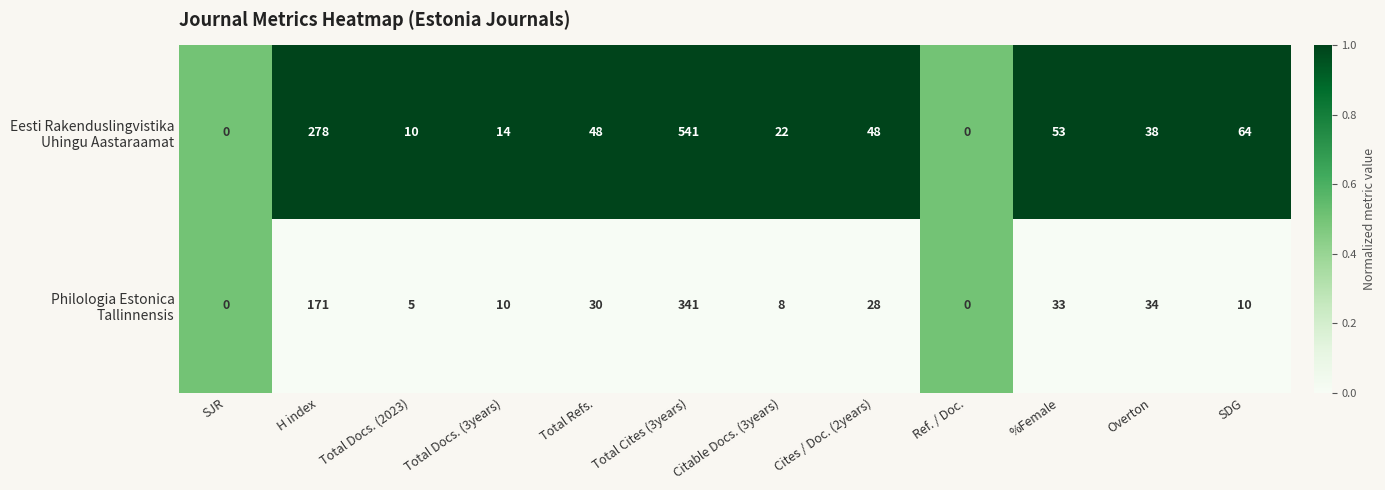

What is the total value across all series at Total Docs. (2023)?

15